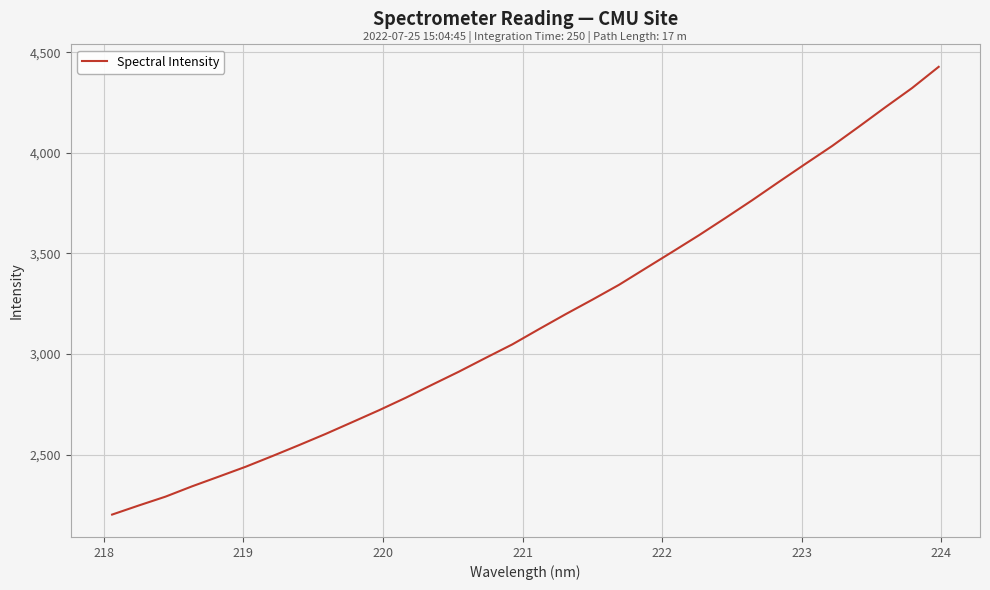

What is the greatest value displayed?

4427.5